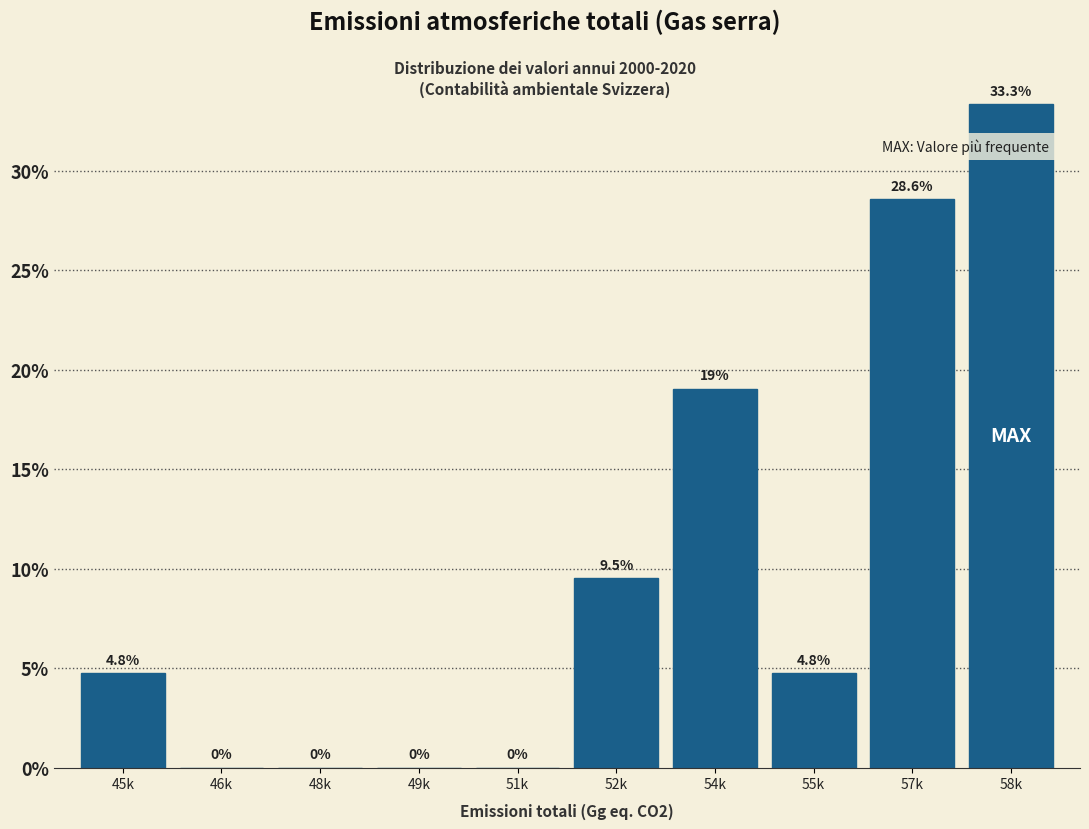

Are the bars horizontal?

No